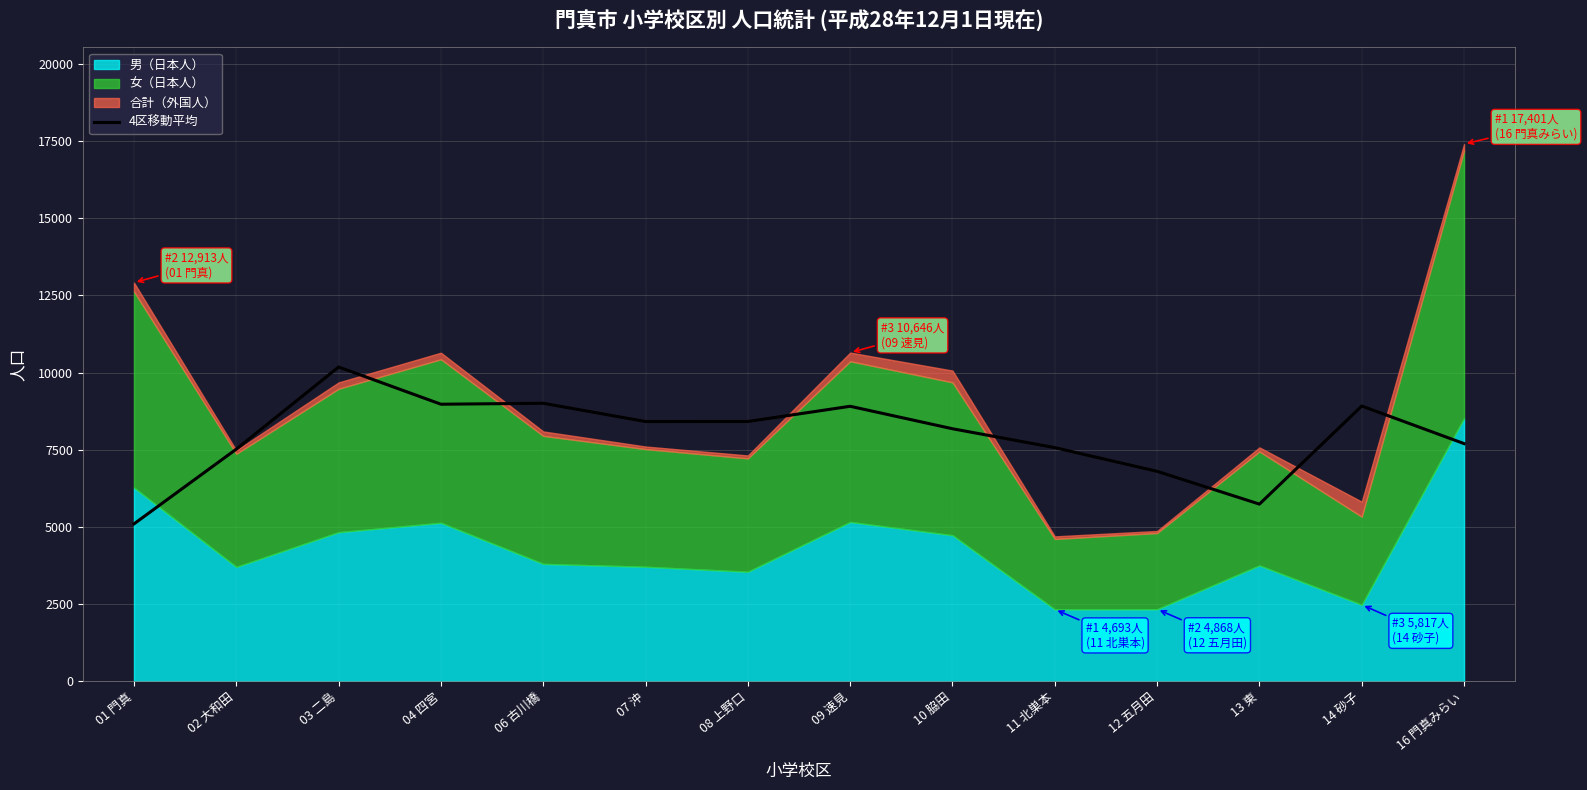

What is the value of the 12th point from the left?

5738.2